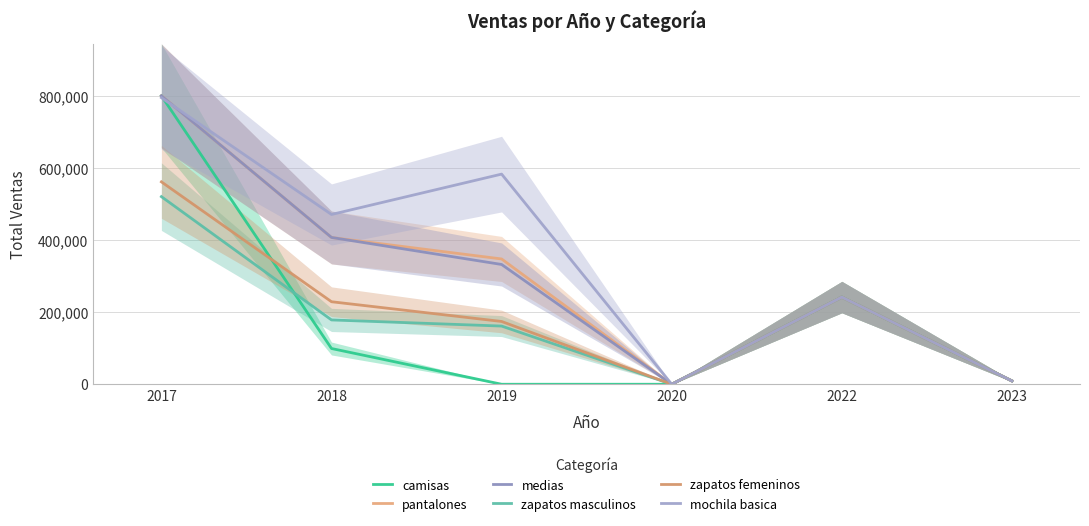

What is the sum of the zapatos femeninos values at 2017 and 2023?

570386